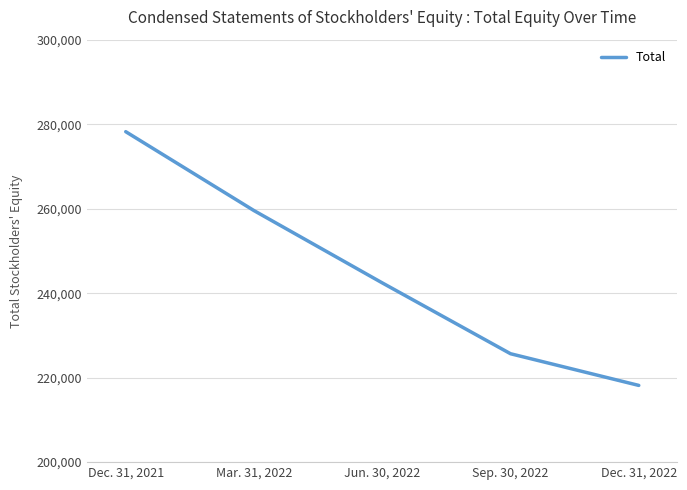

What is the sum of the values at Dec. 31, 2021 and Jun. 30, 2022?

520649